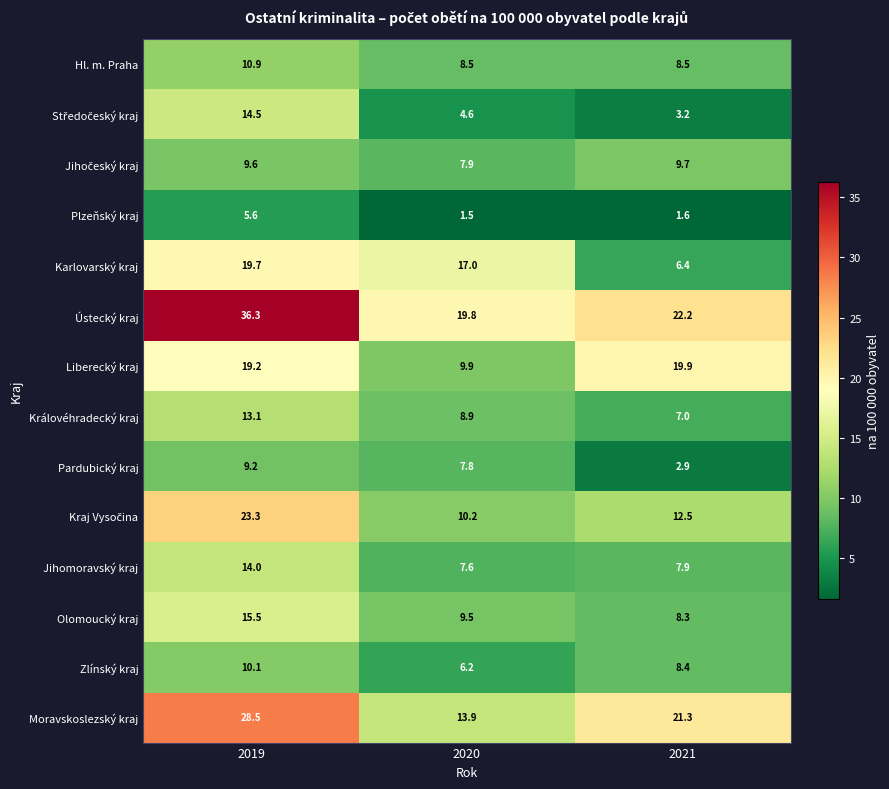

Is it true that Hl. m. Praha equals 8.5 at 2020?

True